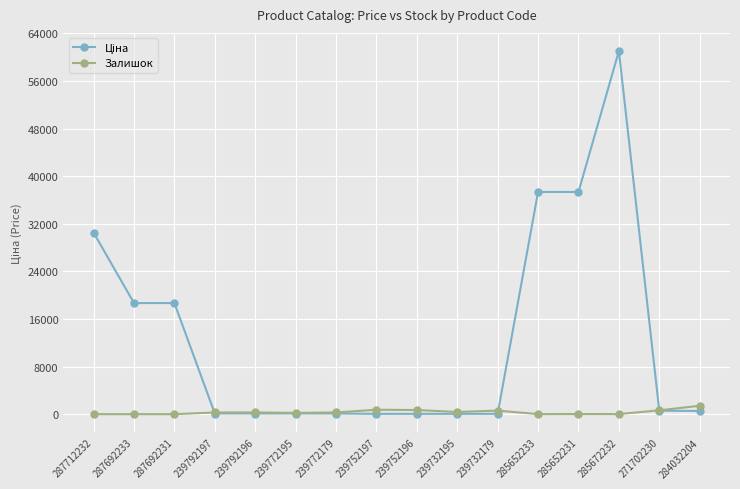

At how many categories does at least one series exceed 52133?

1